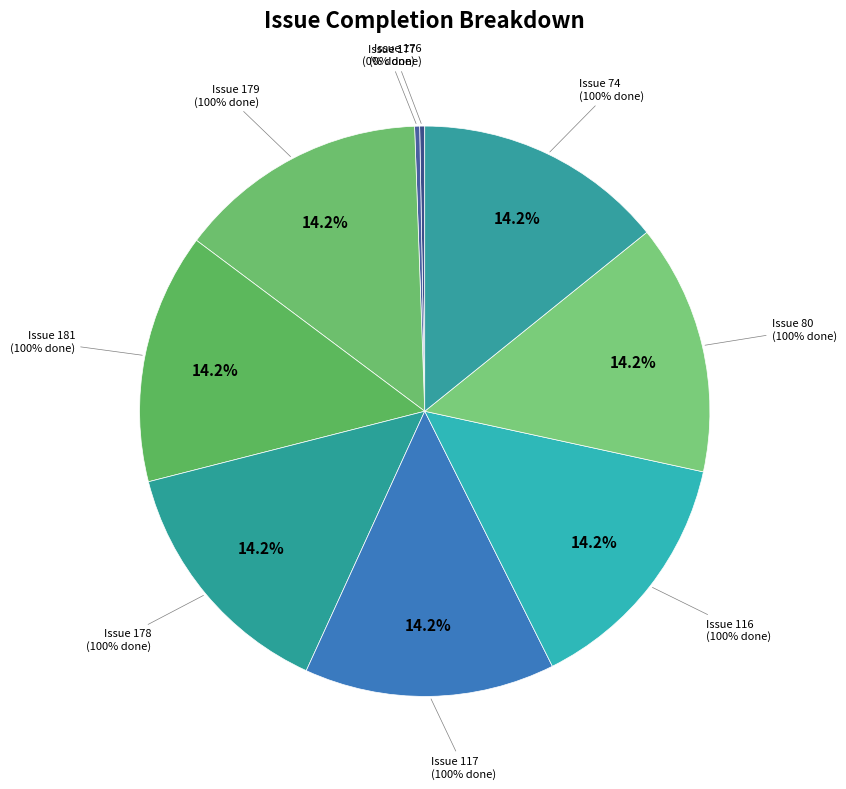

Which category has the smallest portion of the pie?

176